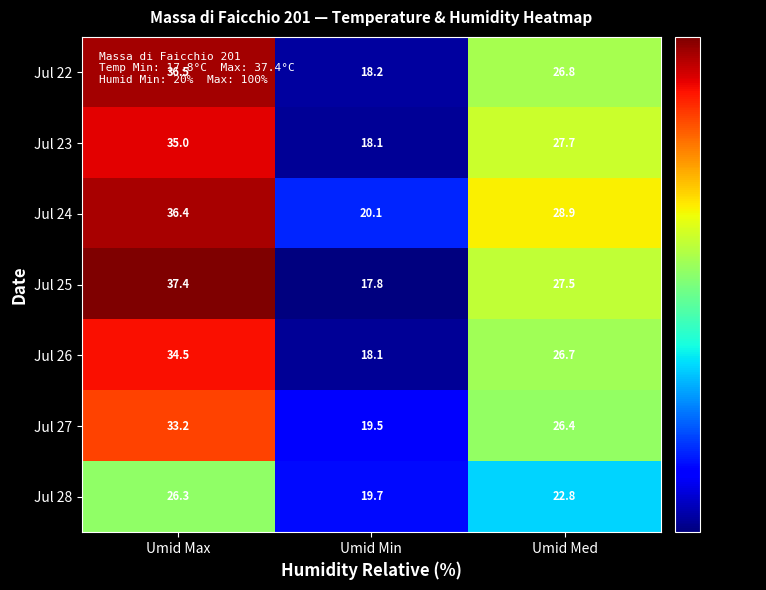

True or false: Jul 26 has a value of 18.0 at Umid Med.

False